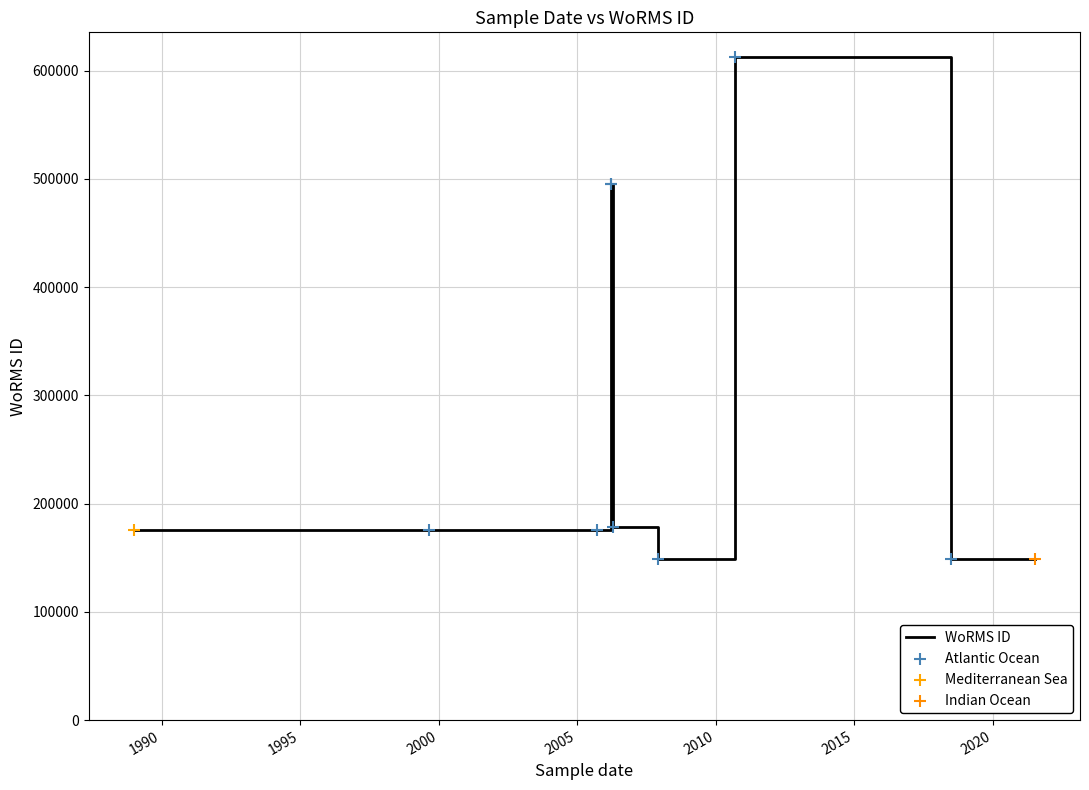

What is the change in value from 1989-01-01 to 2005-09-19?

+2